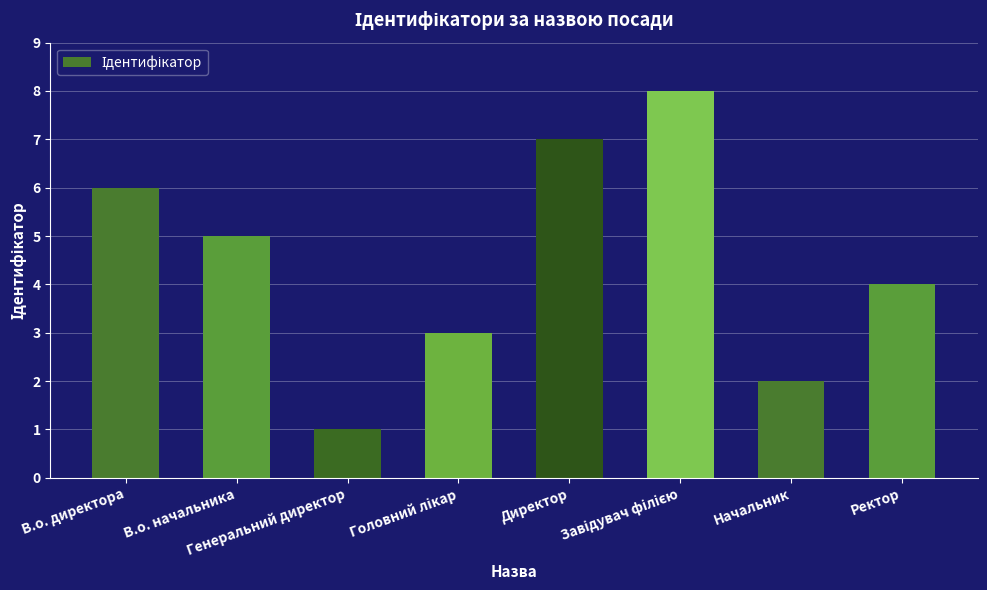

Where does the data first go above 5?

В.о. директора